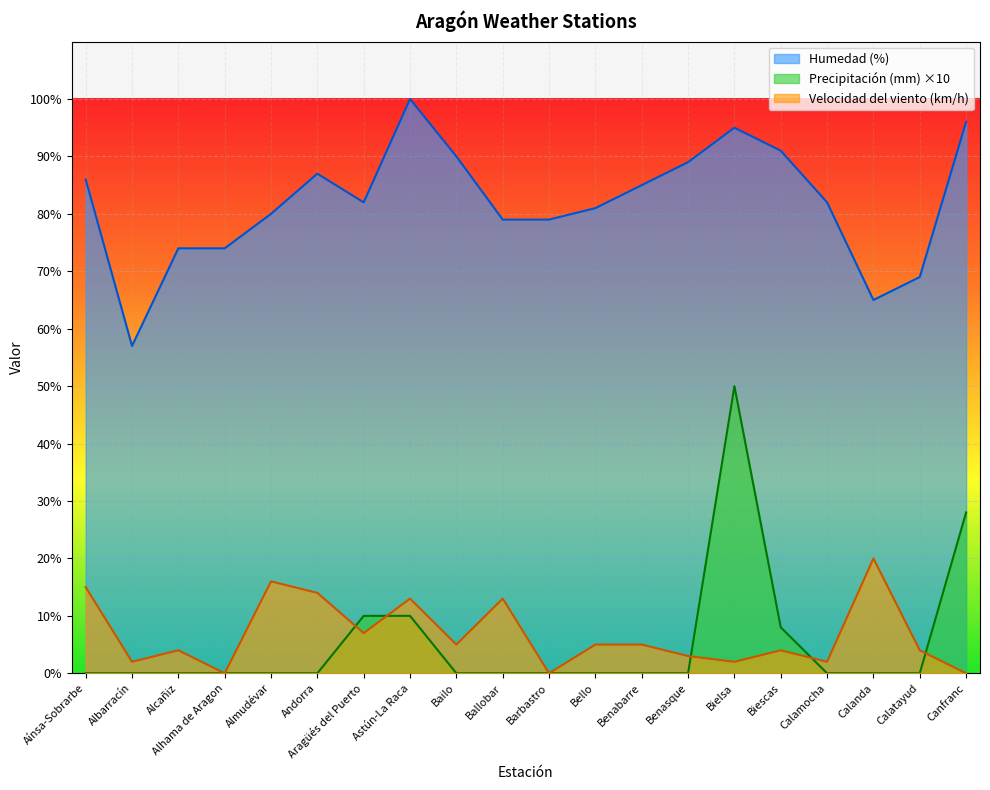

Where is the first local minimum for Velocidad del viento (km/h)?

Albarracín